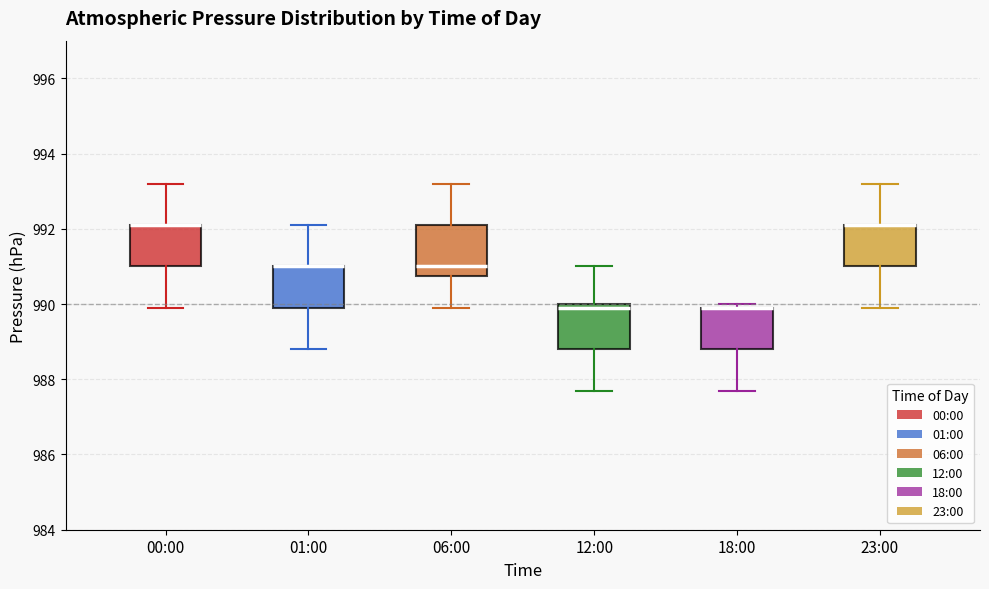

Reading left to right, transcribe this box plot: for each box, give where its median line is, the range the box spans, and where its two whiskers end, as read against the y-axis. The values are not printed on the chart, so give them approximately, as read against the axis.

00:00: median 992.2 (drawn on the box's upper edge), box 991.0 to 992.2, whiskers 990.0 to 993.2
01:00: median 991.0 (drawn on the box's upper edge), box 990.0 to 991.0, whiskers 988.8 to 992.2
06:00: median 991.0, box 990.8 to 992.2, whiskers 990.0 to 993.2
12:00: median 990.0 (just below the box's upper edge), box 988.8 to 990.0, whiskers 987.8 to 991.0
18:00: median 990.0 (drawn on the box's upper edge), box 988.8 to 990.0, whiskers 987.8 to 990.0 (just above the box's upper edge)
23:00: median 992.2 (drawn on the box's upper edge), box 991.0 to 992.2, whiskers 990.0 to 993.2